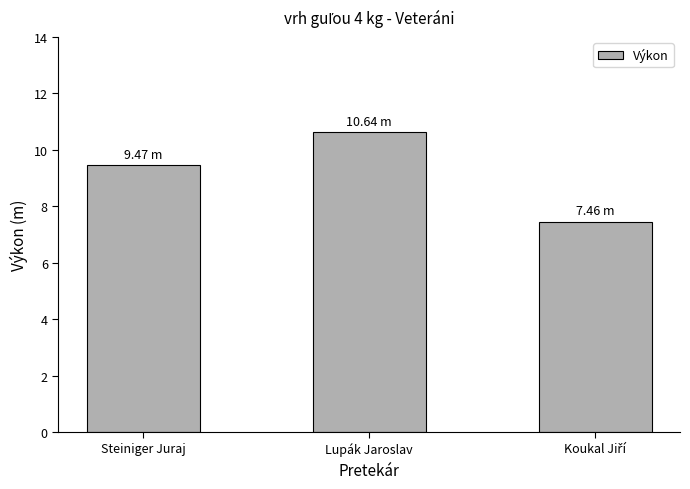

True or false: the data shows 16.7 at Steiniger Juraj.

False